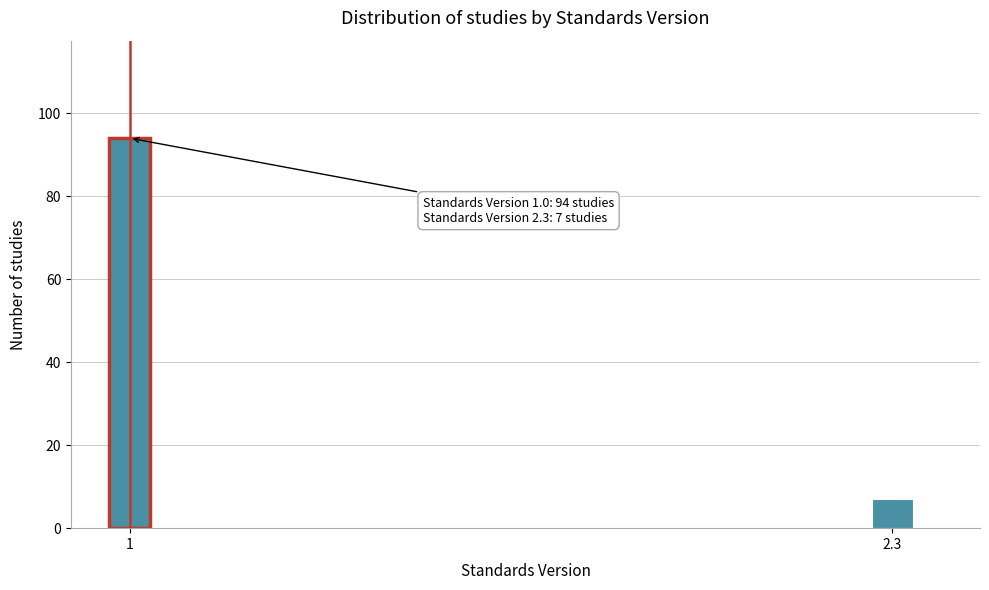

Reading right to left, extract all data points from this chart.

2.3=7	1=94